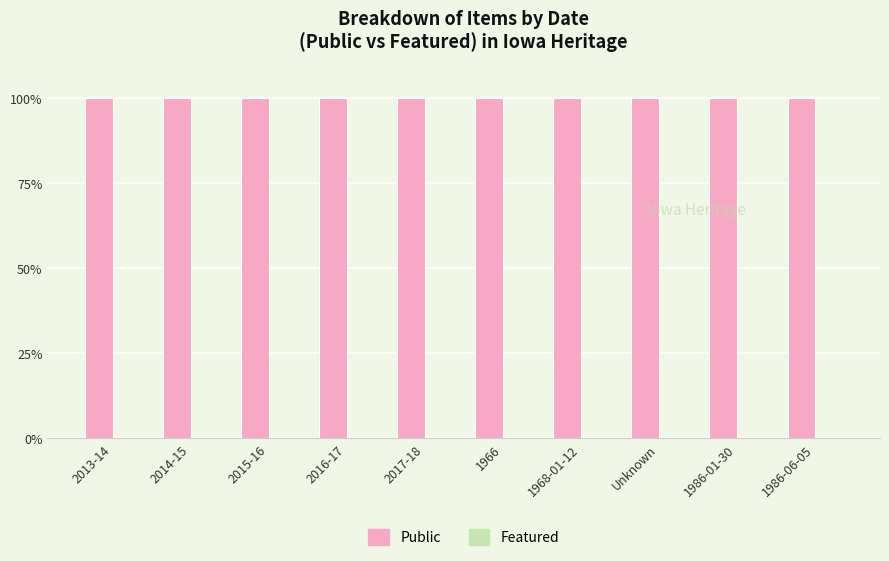

Reading right to left, transcribe all the data shown in this chart.

Public: 1986-06-05=100	1986-01-30=100	Unknown=100	1968-01-12=100	1966=100	2017-18=100	2016-17=100	2015-16=100	2014-15=100	2013-14=100
Featured: 1986-06-05=0	1986-01-30=0	Unknown=0	1968-01-12=0	1966=0	2017-18=0	2016-17=0	2015-16=0	2014-15=0	2013-14=0